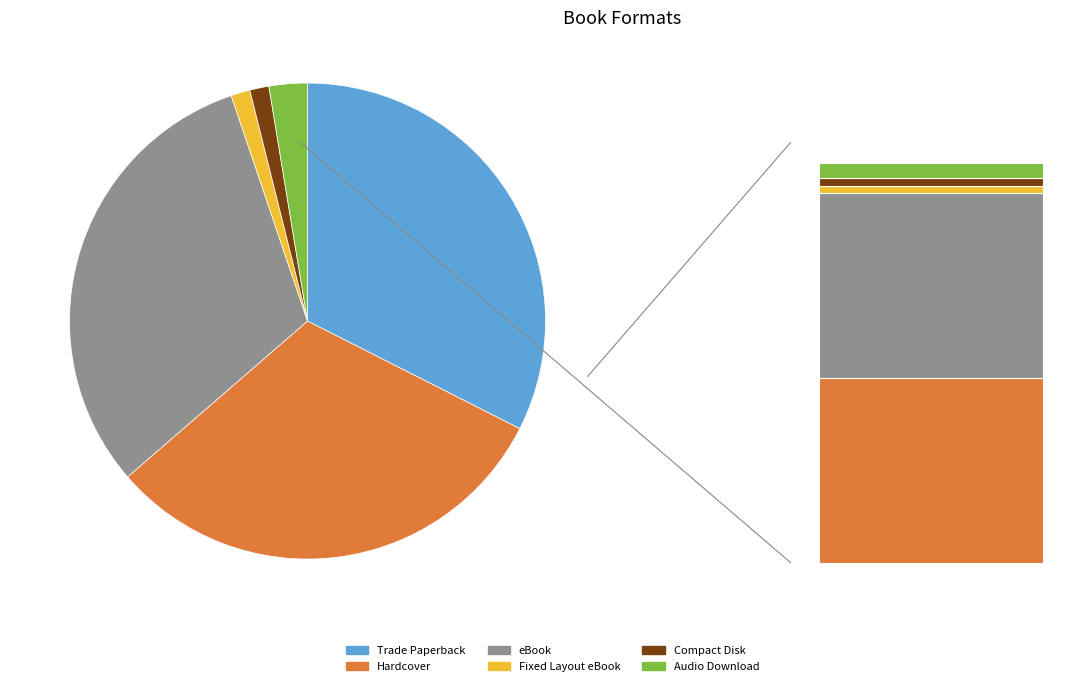

Is Hardcover the majority of the pie?

No